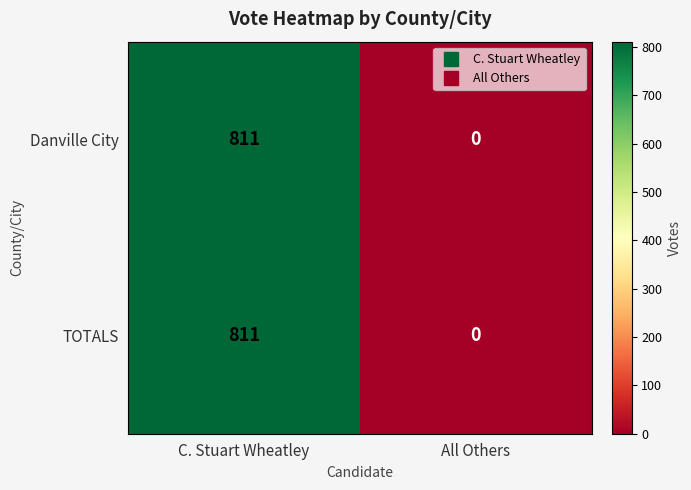

What is the total value across all series at C. Stuart Wheatley?

1622